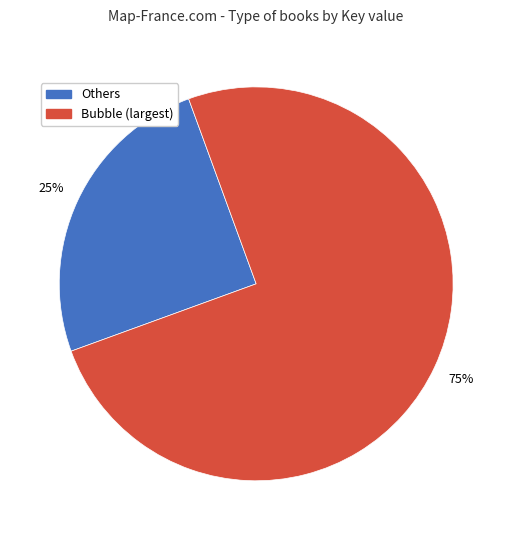

To the nearest percent, what is the difference between the largest and smallest slice percentages?

50%